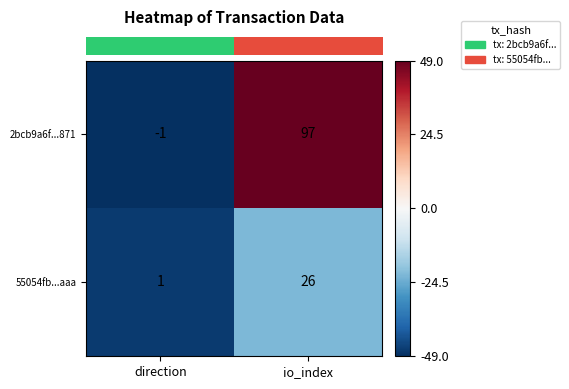

What is the difference between the maximum and minimum values in the 55054fb...aaa series?

25